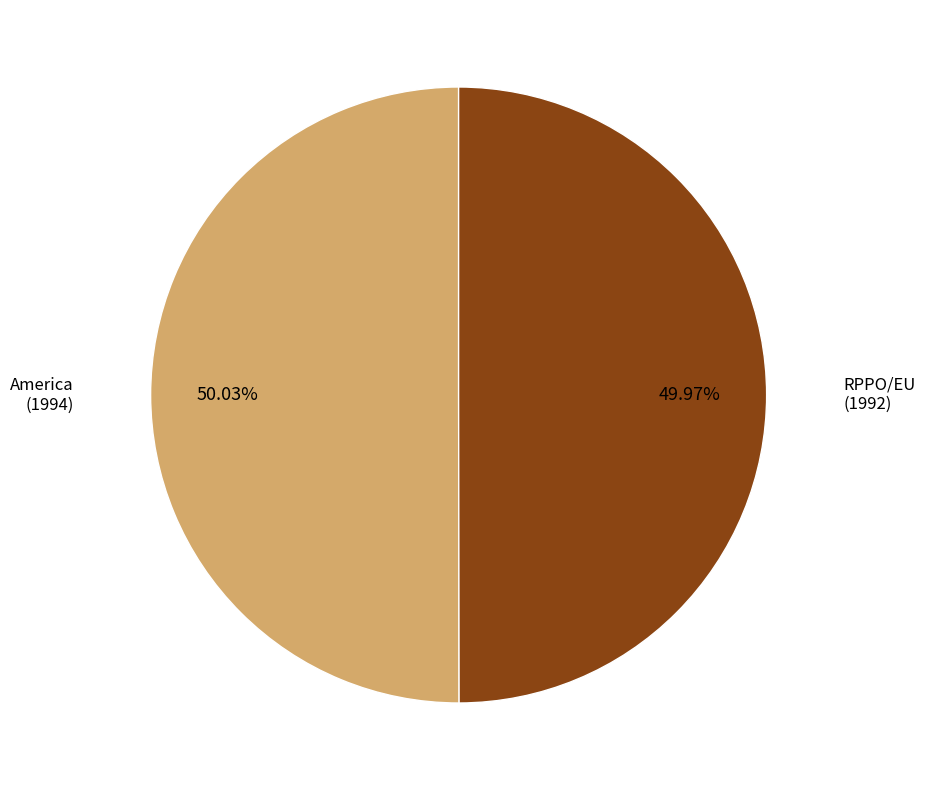

How many segments does this pie chart have?

2